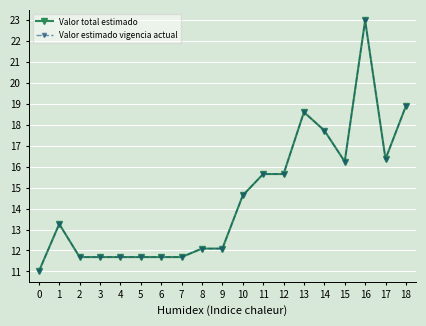

Which series has the largest range (max minus min)?

Valor total estimado